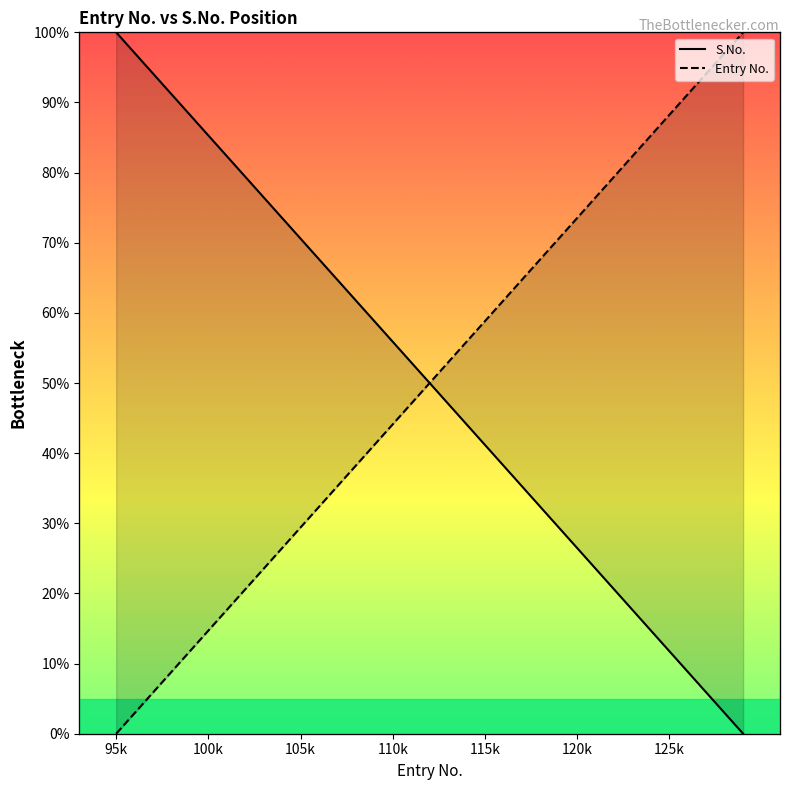

What are all the series names shown in the legend?

Entry No., S.No.